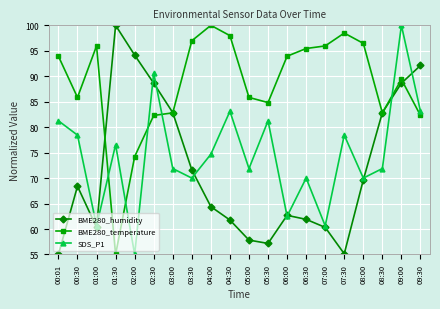

What position from the right is 03:30?

13